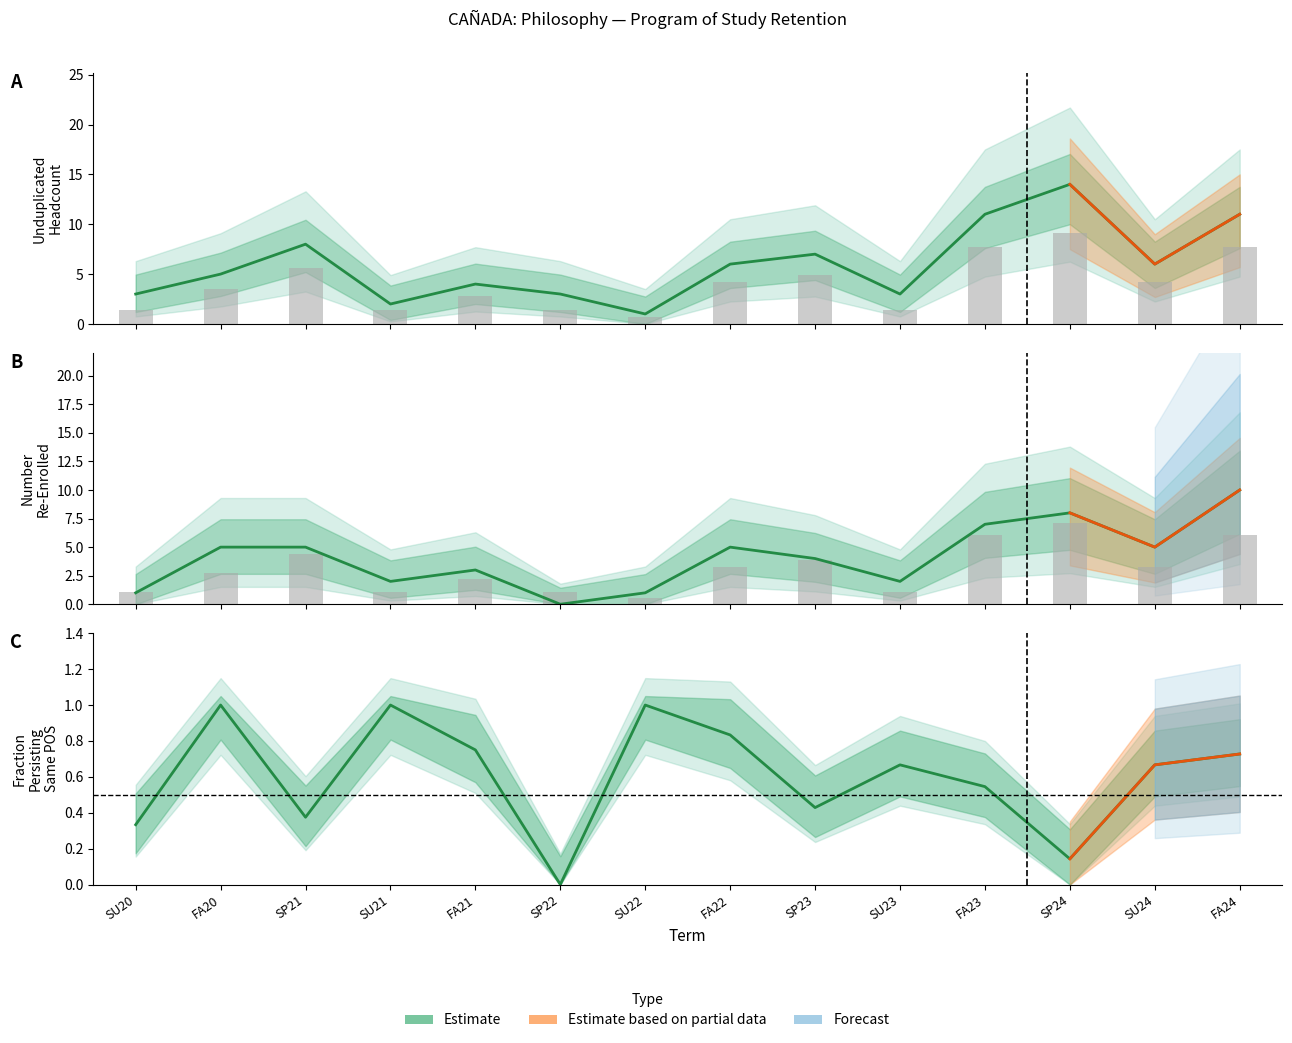

True or false: Unduplicated Headcount has a value of 2.0 at SU21.

True